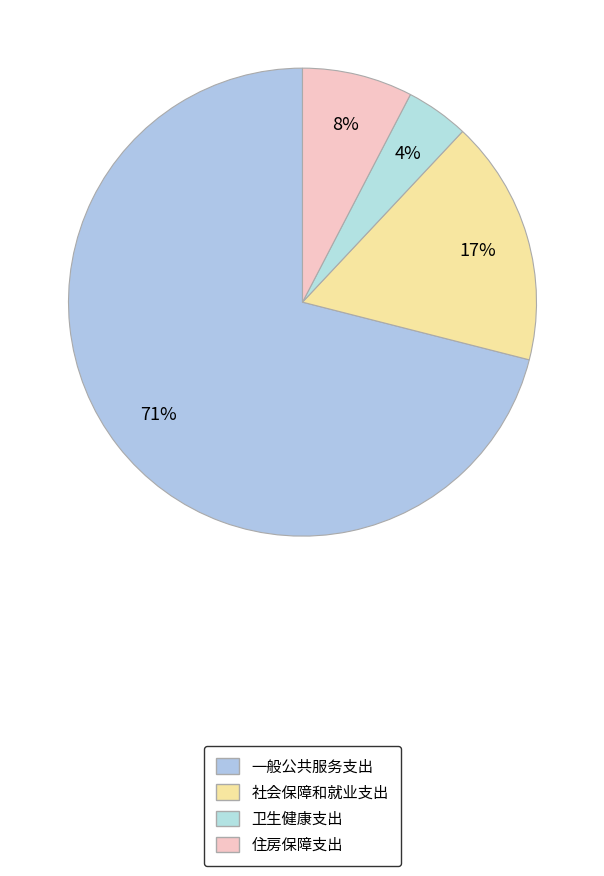

What percentage is the 社会保障和就业支出 slice, to the nearest percent?

17%